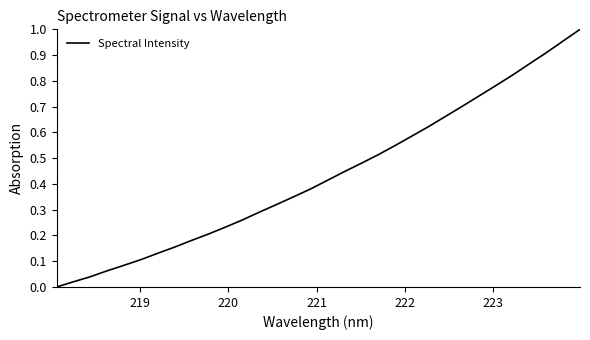

True or false: the data has more than 2 interior local peaks.

False